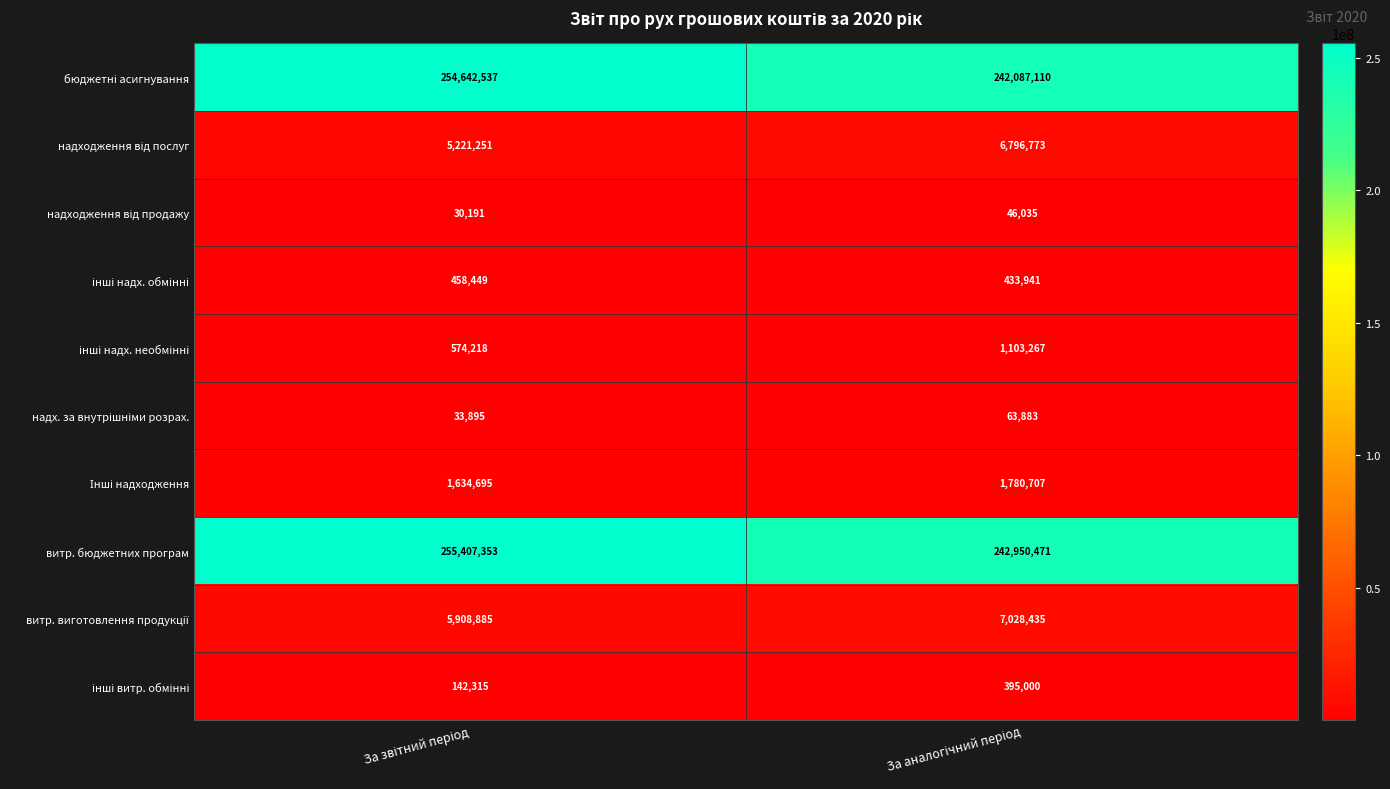

Which series has the largest total across all categories?

витр. бюджетних програм